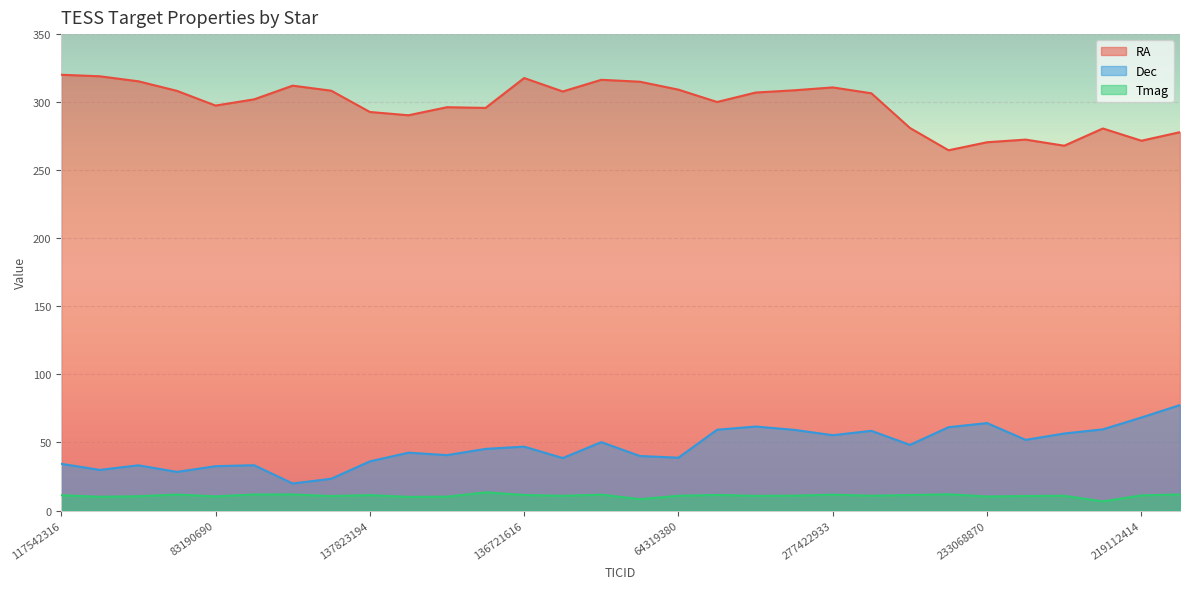

What position from the left is 359313701?

27